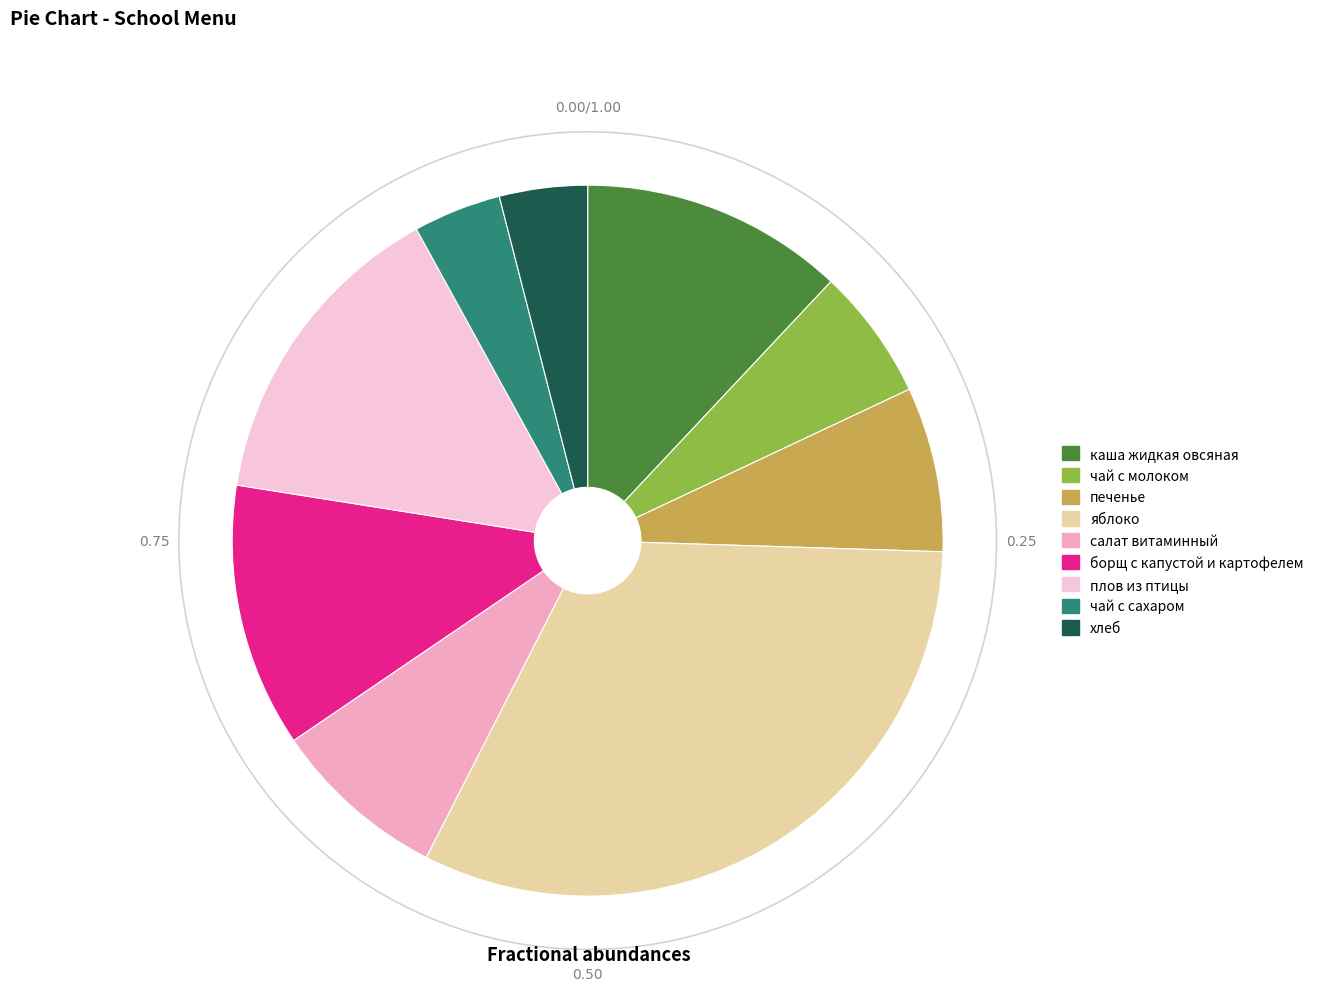

How many segments does this pie chart have?

9